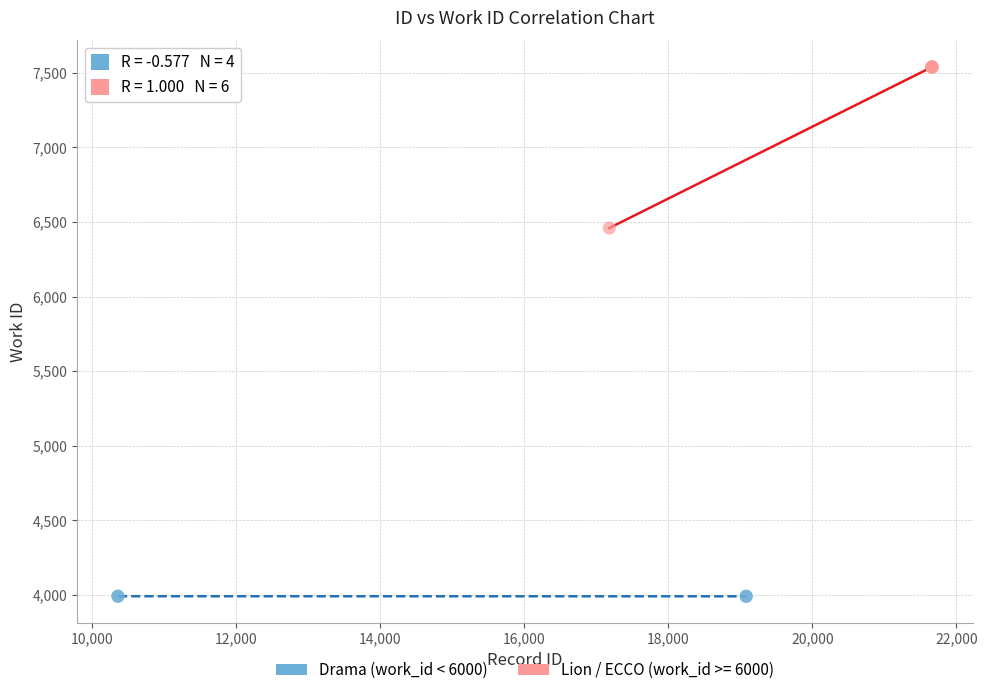

Which series reaches the minimum Y coordinate?

Drama (work_id < 6000)